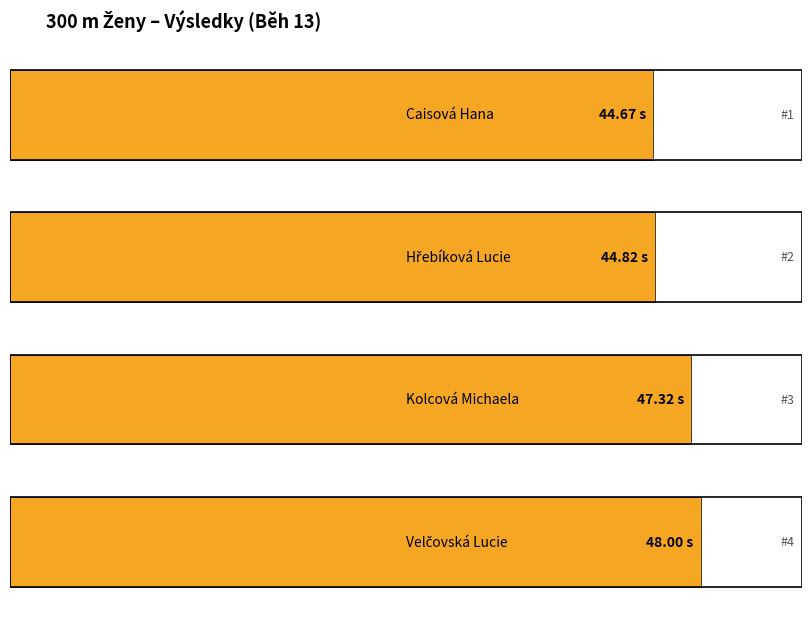

What is the smallest value displayed?

44.7